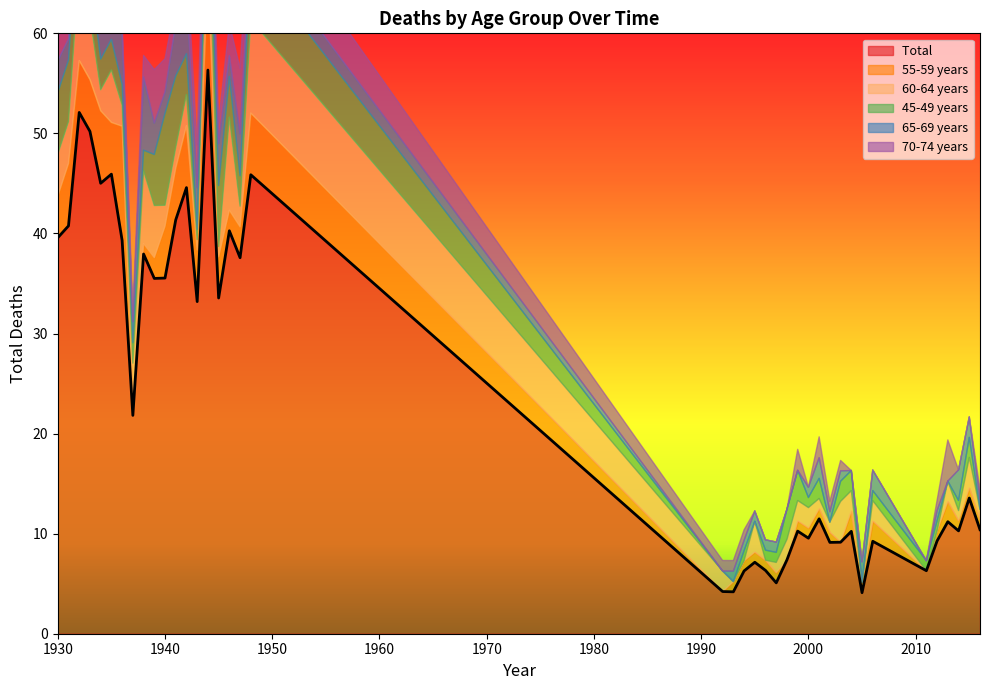

Which series changed the most between 2006 and 2013?

70-74 years